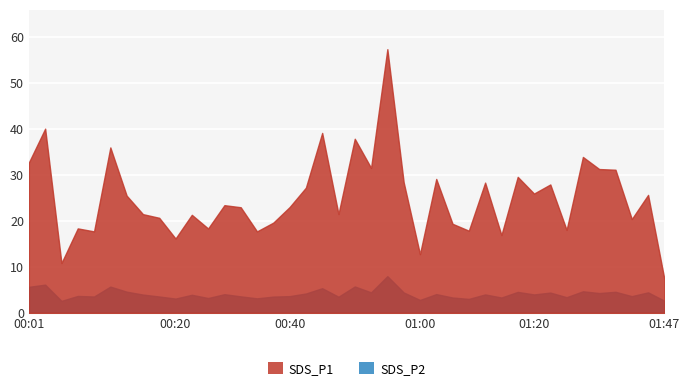

Reading left to right, what are all the values shown in this chart?

SDS_P1: 32.7	40.0	10.8	18.4	17.7	36.0	25.5	21.4	20.6	16.1	21.3	18.3	23.4	22.9	17.7	19.6	23.0	27.2	39.1	21.5	37.8	31.5	57.3	28.4	12.8	29.1	19.4	17.9	28.3	16.9	29.6	25.9	27.9	18.0	33.9	31.2	31.1	20.4	25.6	7.3
SDS_P2: 5.7	6.1	2.6	3.7	3.5	5.7	4.6	4.0	3.5	3.1	3.9	3.2	4.0	3.6	3.1	3.5	3.6	4.2	5.3	3.5	5.7	4.5	8.0	4.4	2.8	4.1	3.3	3.0	4.0	3.3	4.5	4.0	4.4	3.4	4.7	4.3	4.6	3.6	4.5	2.6